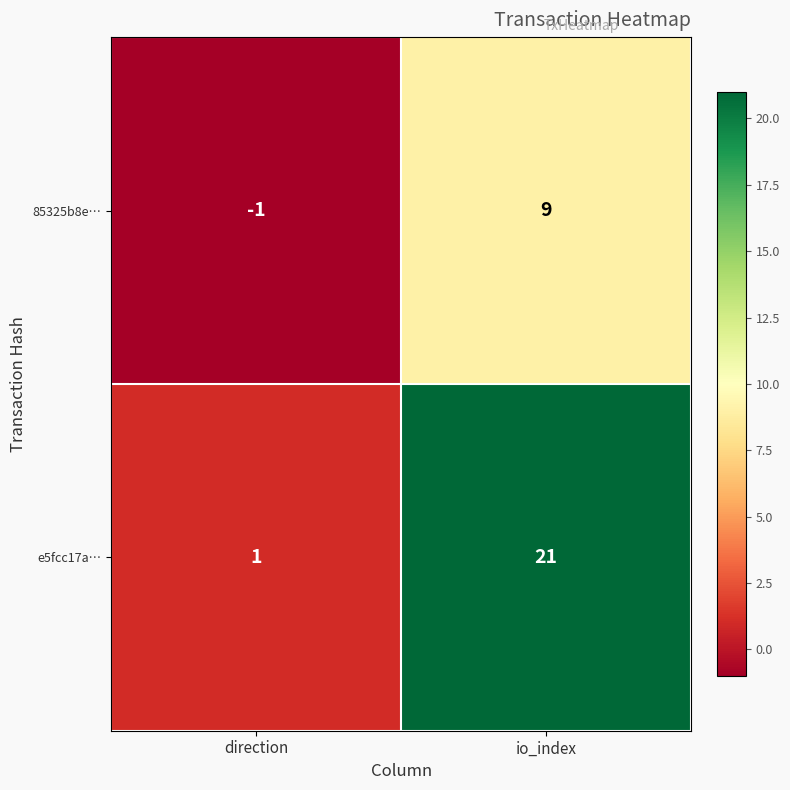

What is the maximum value for 85325b8e…?

9